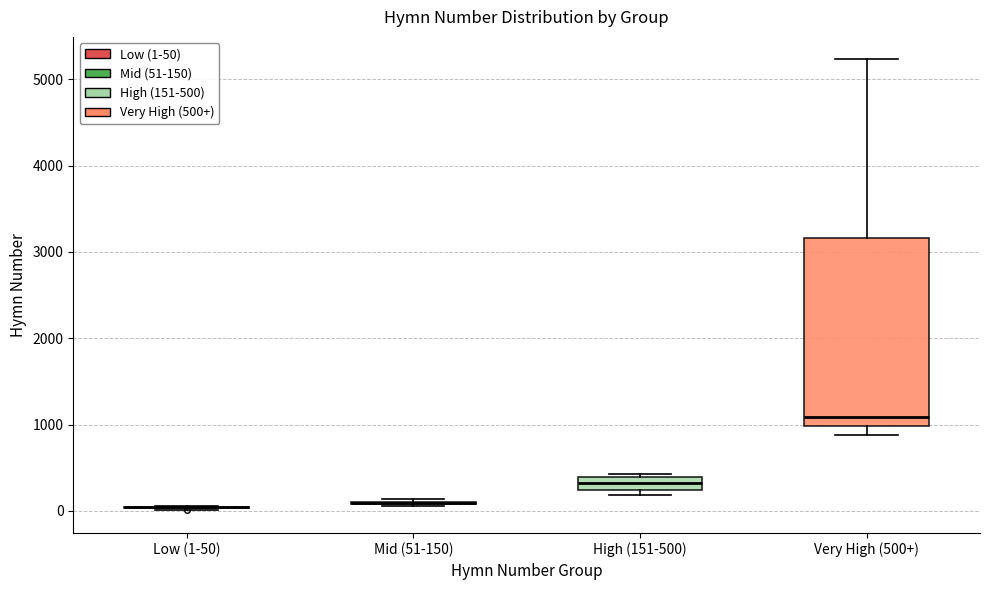

Where does the lower whisker of the box for Very High (500+) end on the y-axis? The values are not printed on the chart, so give them approximately, as read against the axis.

900